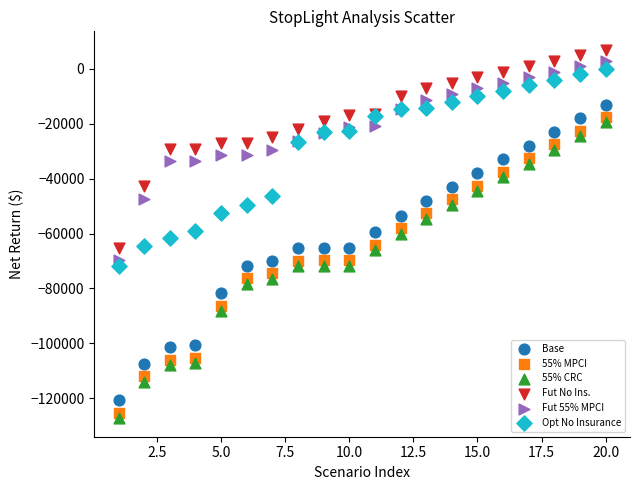

What is the X range (max minus min) for the scatter plot?

19.0